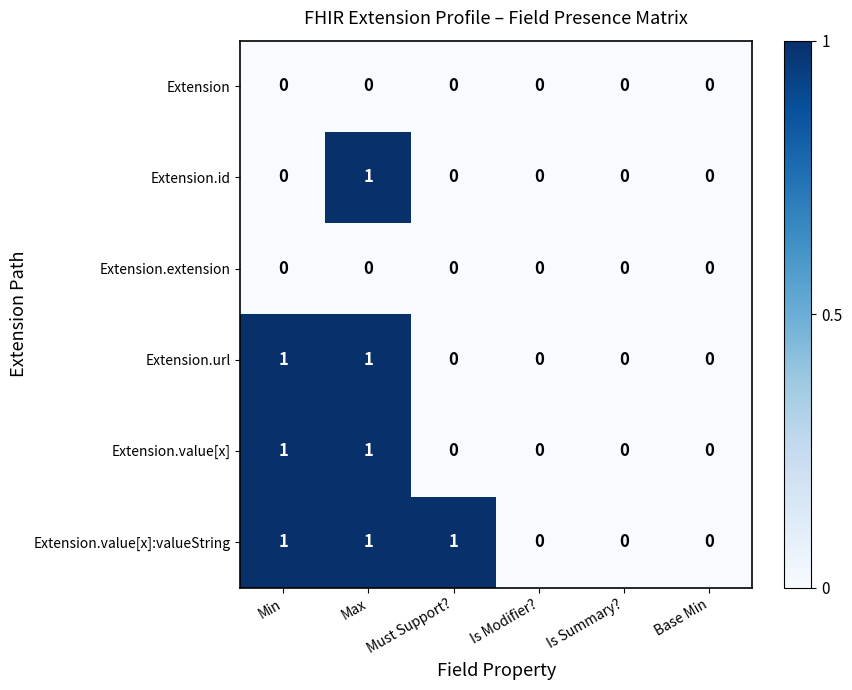

Is it true that Extension.url equals 1 at Max?

True